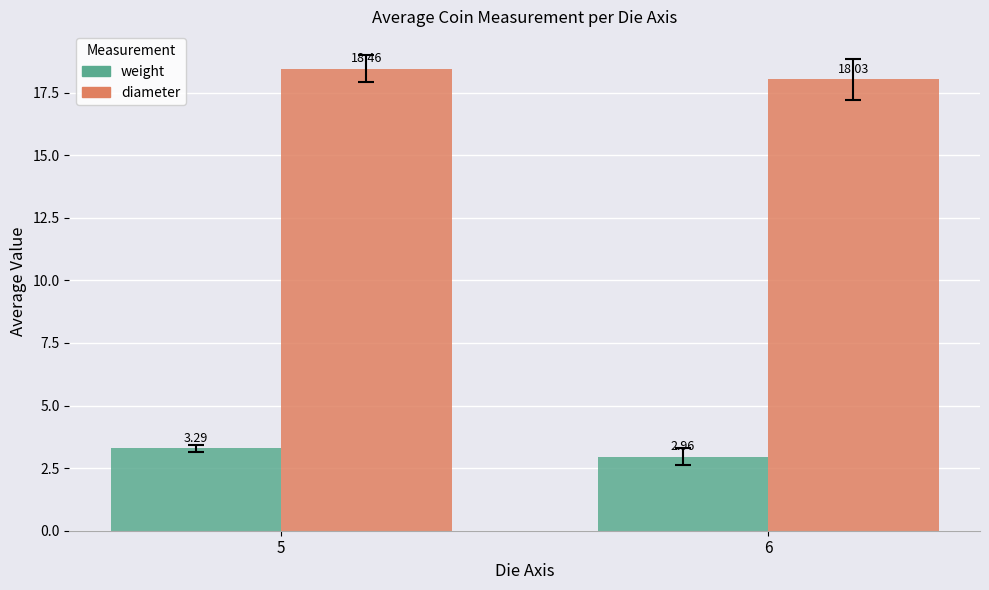

How many categories are shown in the chart?

2